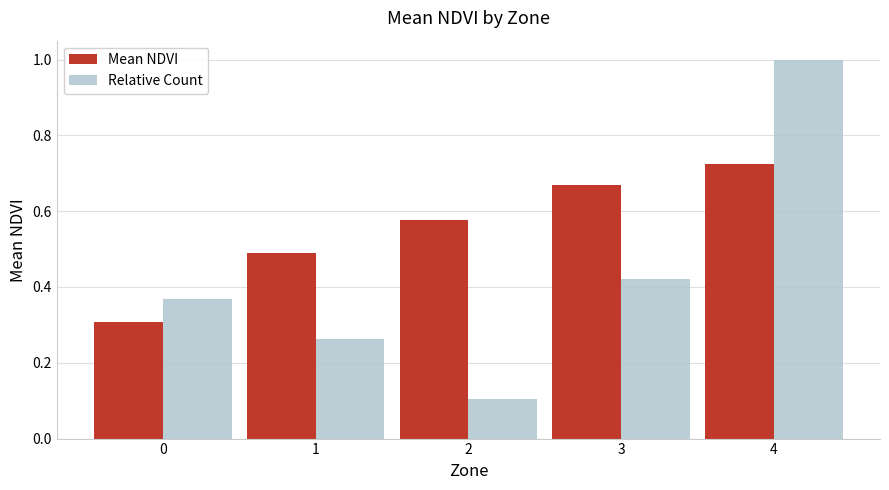

Rank the series by their average value, from highest to lowest.

Mean NDVI, Relative Count